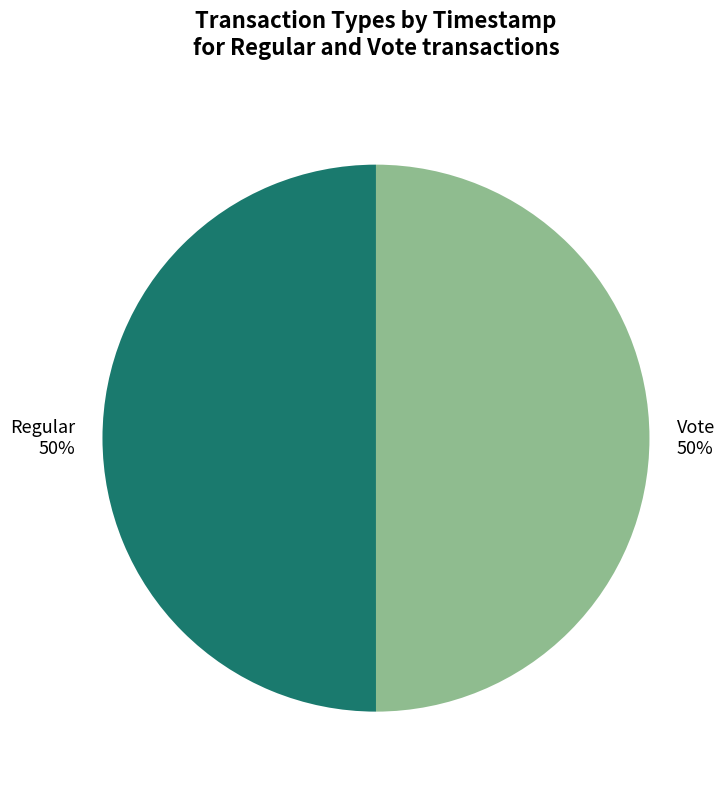

Is it true that Regular is 50% of the pie?

True